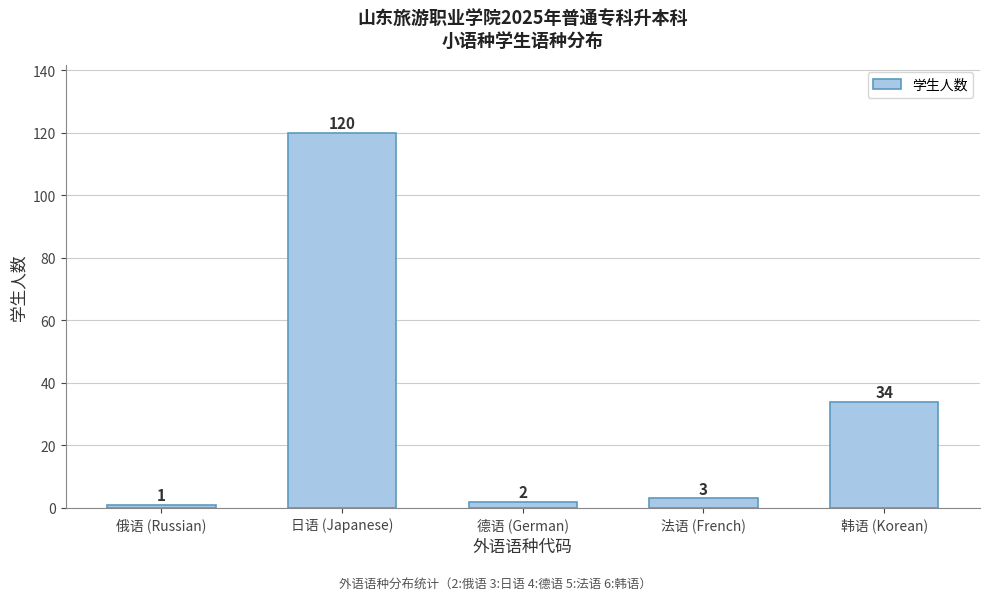

Reading left to right, extract all data points from this chart.

1	120	2	3	34